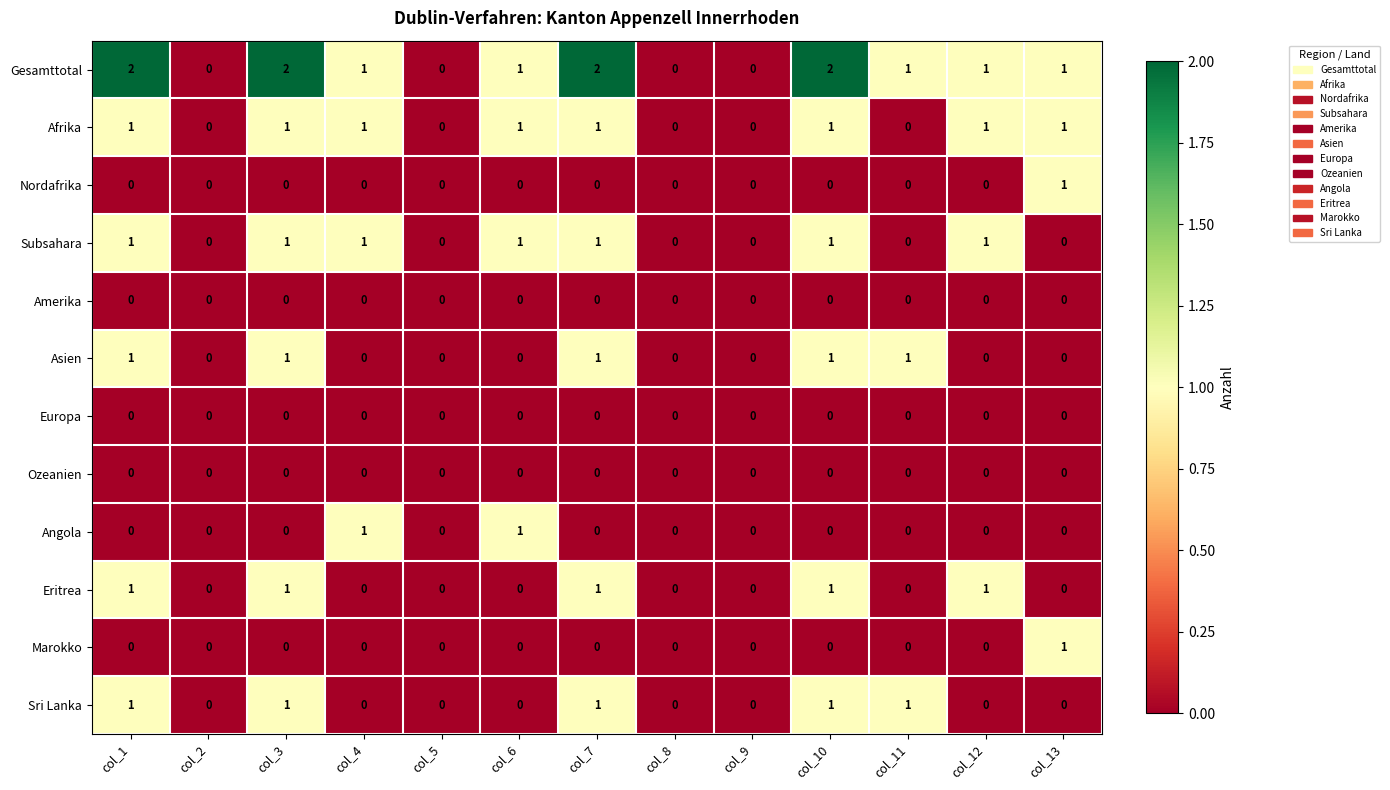

How many Subsahara values are between 0 and 1?

13